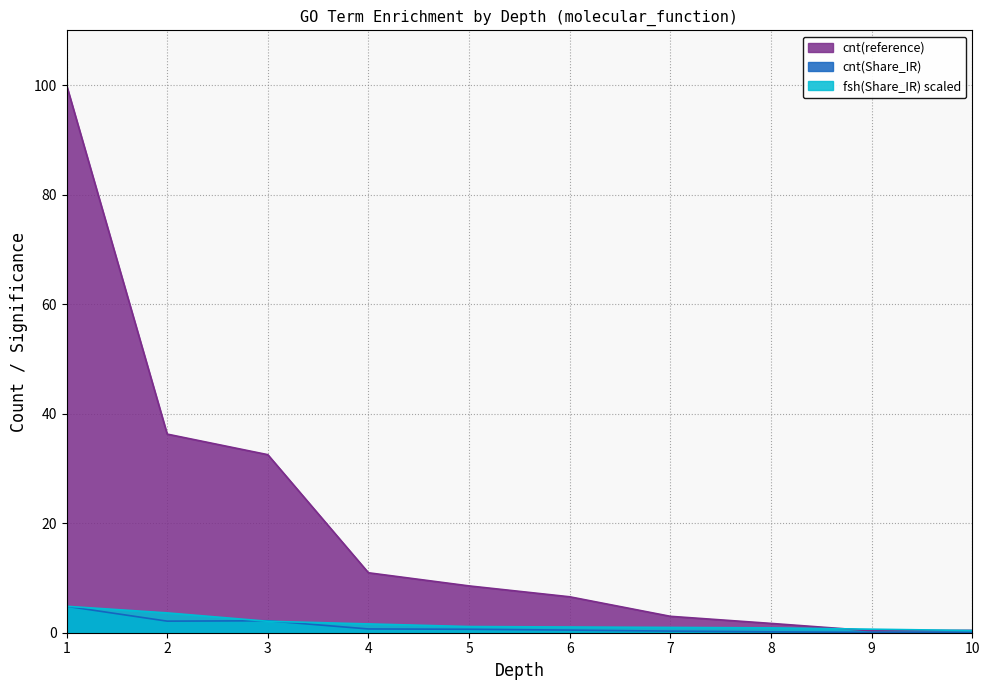

At 10, list the series in order from largest to smallest.

cnt(reference), fsh(Share_IR)_scaled, cnt(Share_IR)